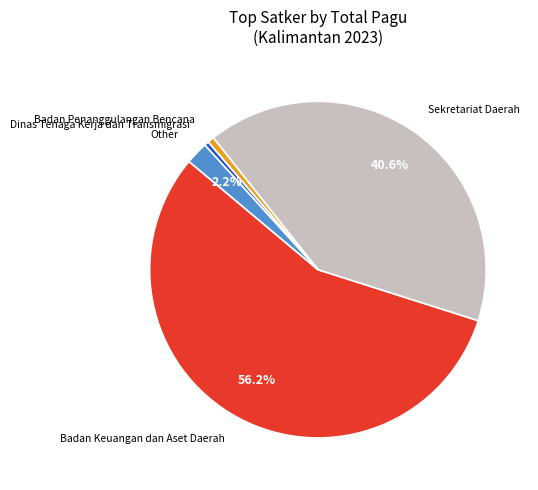

To the nearest percent, what portion does Badan Keuangan dan Aset Daerah represent?

56%